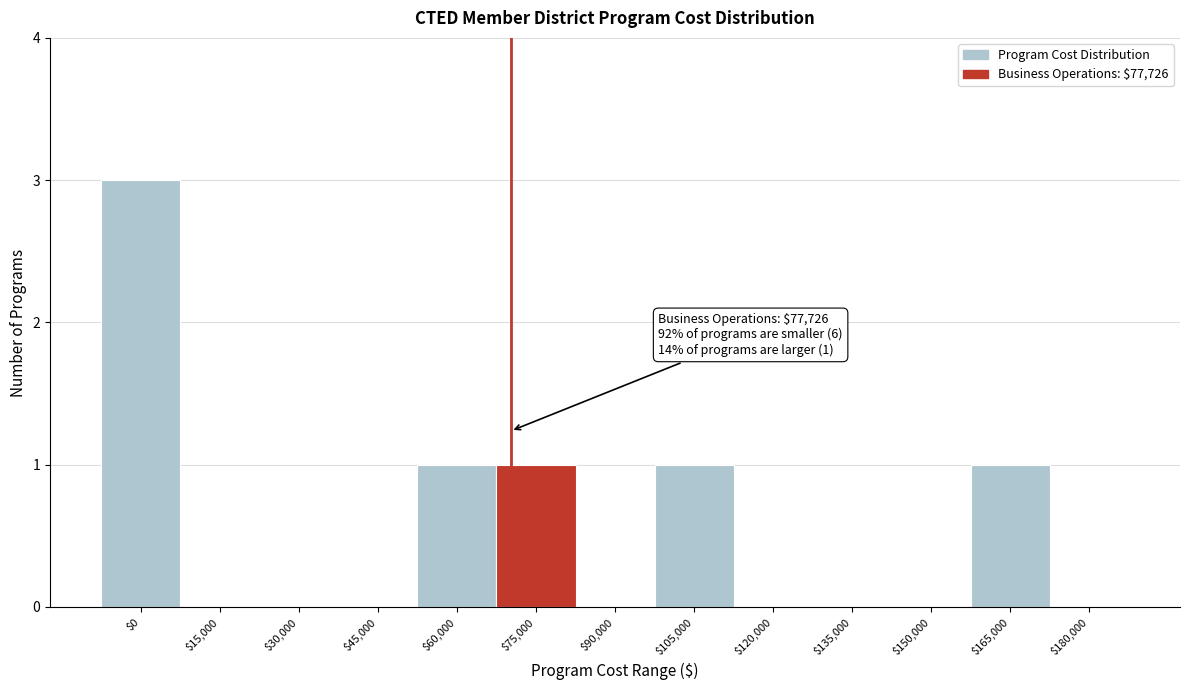

Which category has the highest value across all series?

$0